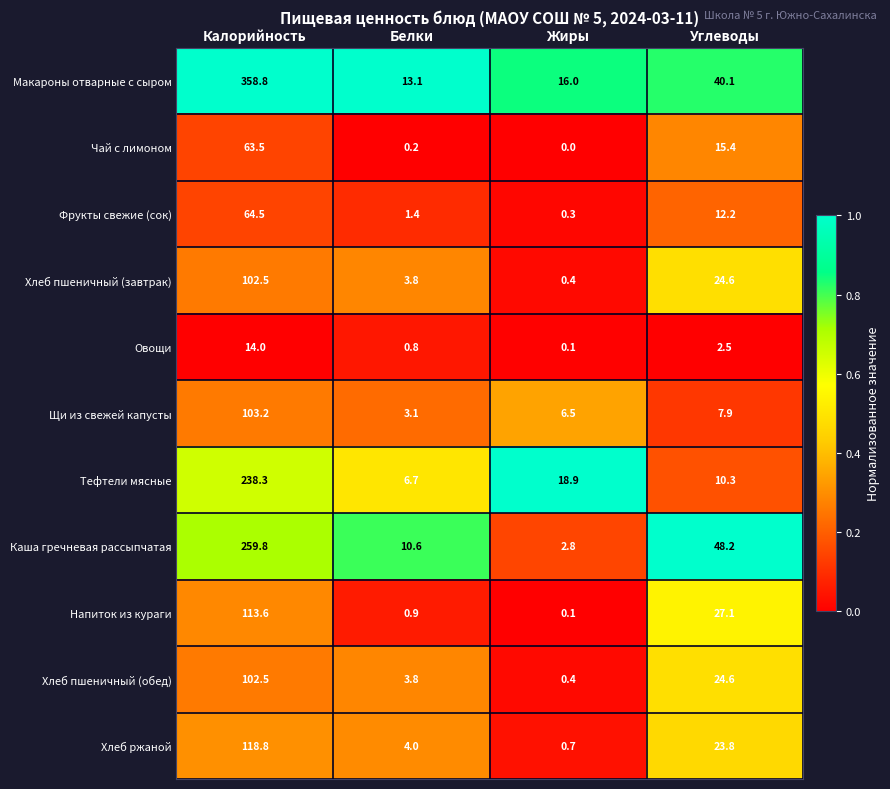

Between Калорийность and Белки, which series saw the biggest shift?

Макароны отварные с сыром